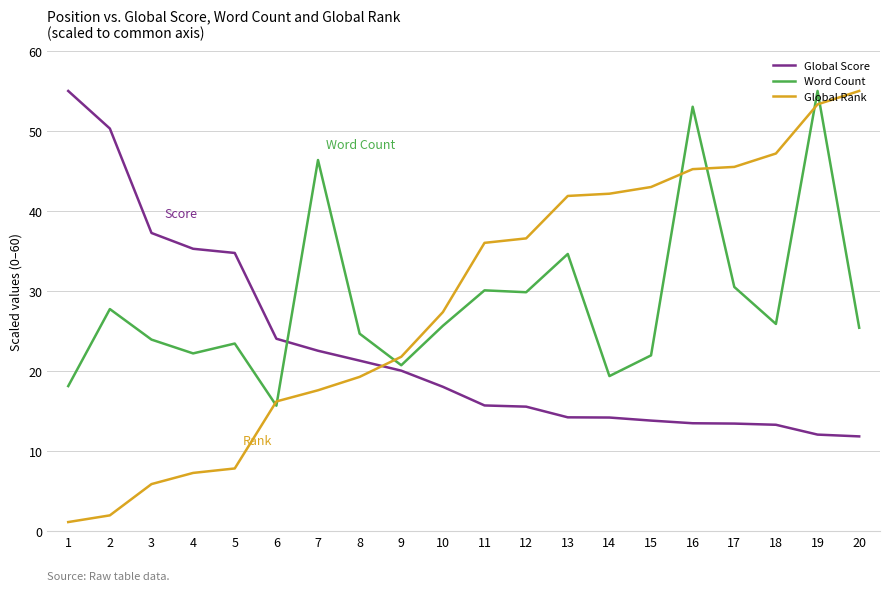

At how many categories does at least one series exceed 3?

20